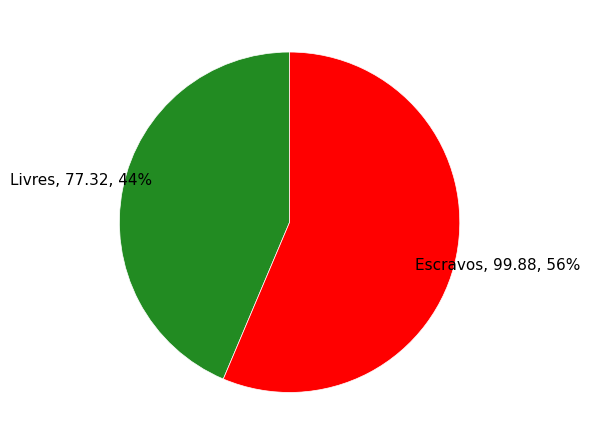

To the nearest percent, what is the combined percentage of Escravos and Livres?

100%